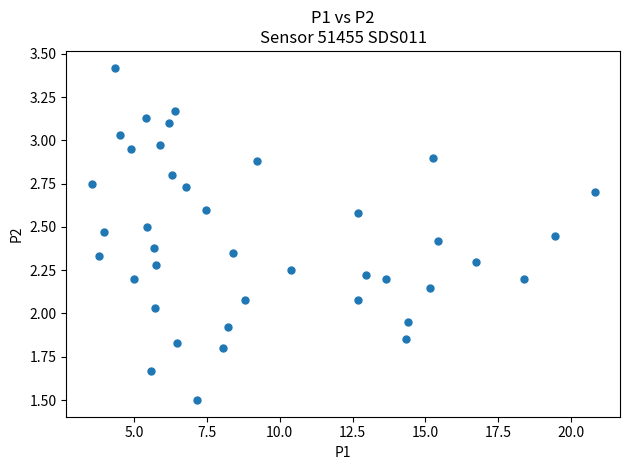

What is the range of X values (max minus min)?

17.3